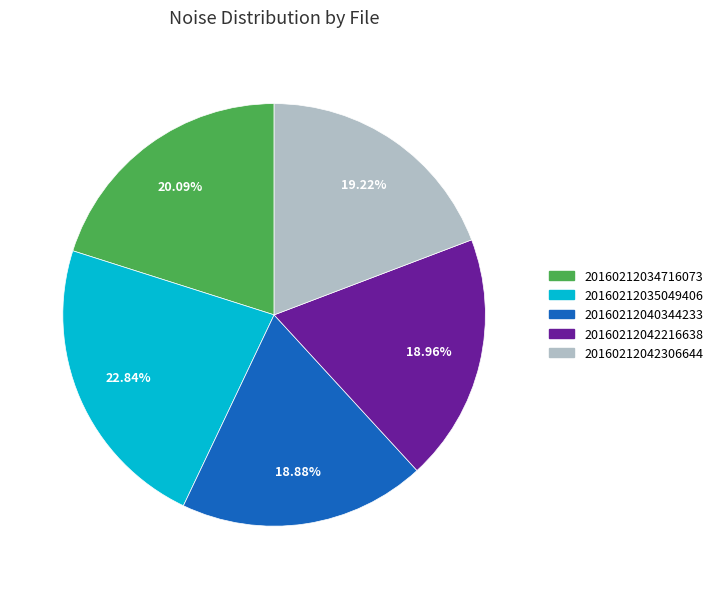

To the nearest percent, what is the difference between the largest and smallest slice percentages?

4%